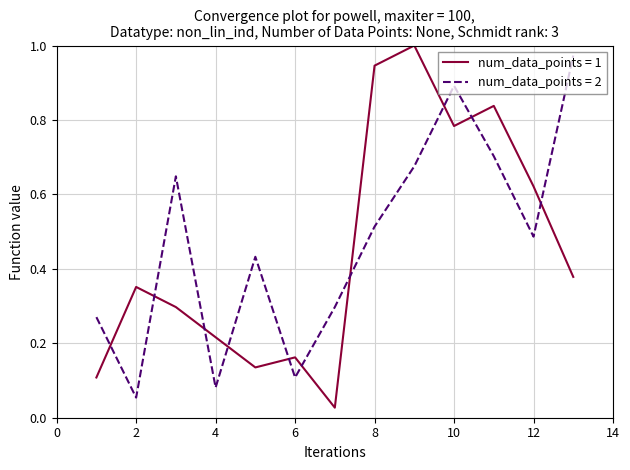

After their last crossing, which series has the higher values: num_data_points = 2 or num_data_points = 1?

num_data_points = 2